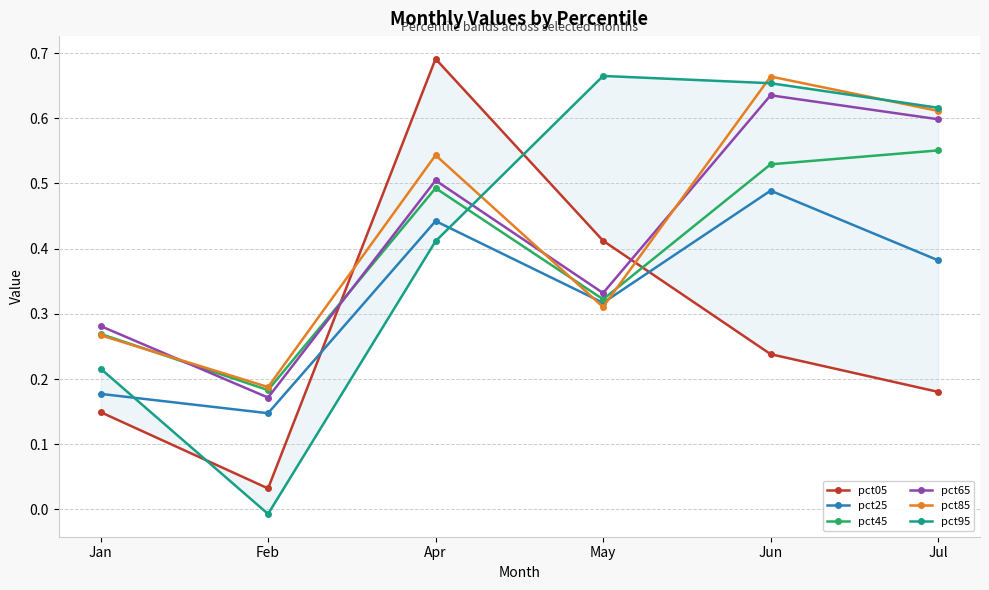

Reading left to right, transcribe all the data shown in this chart.

pct05: 0.1	0.0	0.7	0.4	0.2	0.2
pct25: 0.2	0.1	0.4	0.3	0.5	0.4
pct45: 0.3	0.2	0.5	0.3	0.5	0.6
pct65: 0.3	0.2	0.5	0.3	0.6	0.6
pct85: 0.3	0.2	0.5	0.3	0.7	0.6
pct95: 0.2	-0.0	0.4	0.7	0.7	0.6